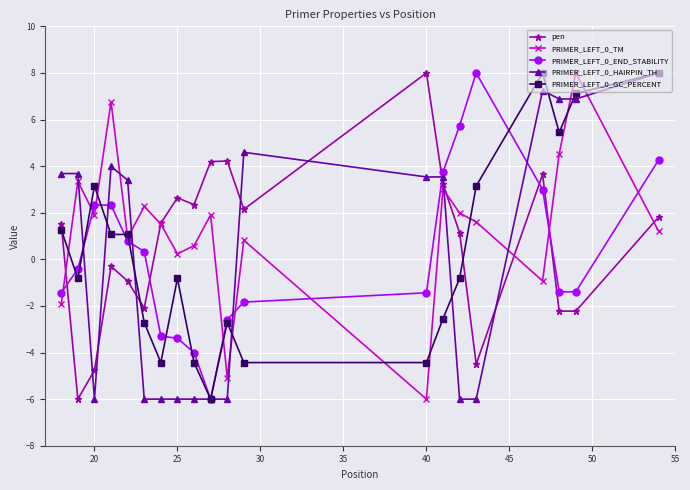

True or false: PRIMER_LEFT_0_GC_PERCENT has more than 1 points higher than both neighbors.

True